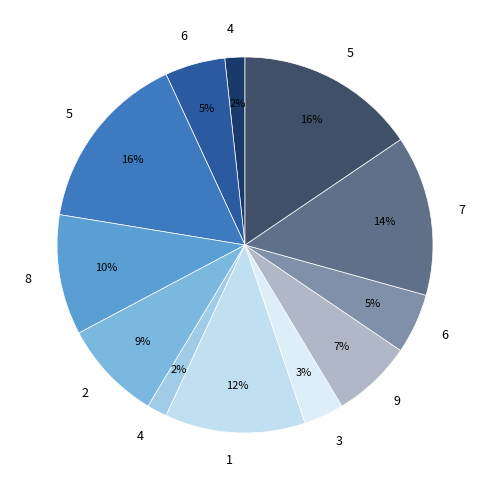

How many slices are in this pie chart?

12